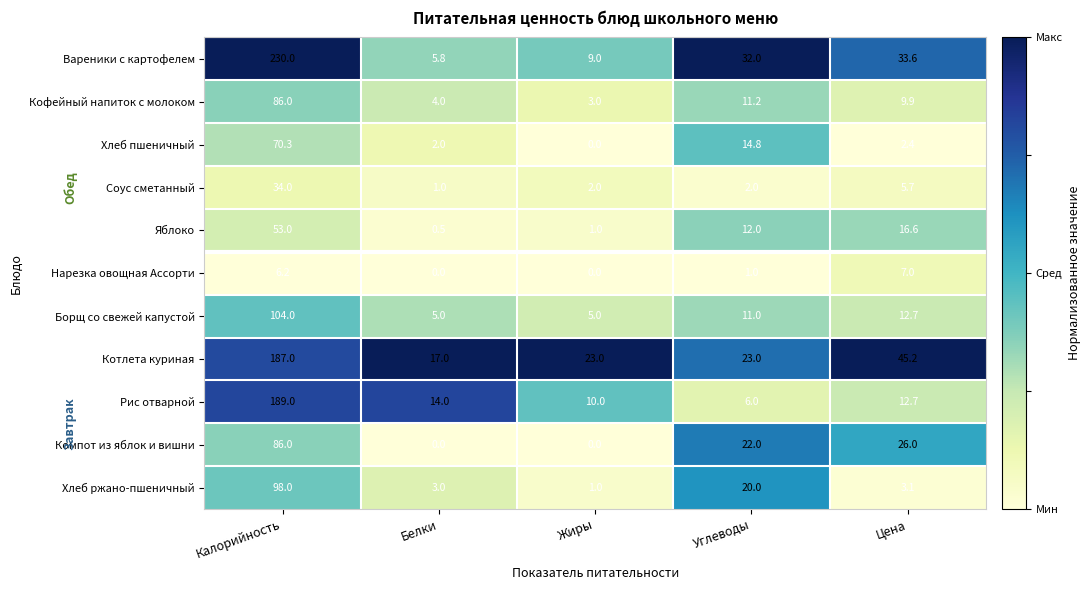

The value of Нарезка овощная Ассорти at Углеводы is 1.8. True or false?

False